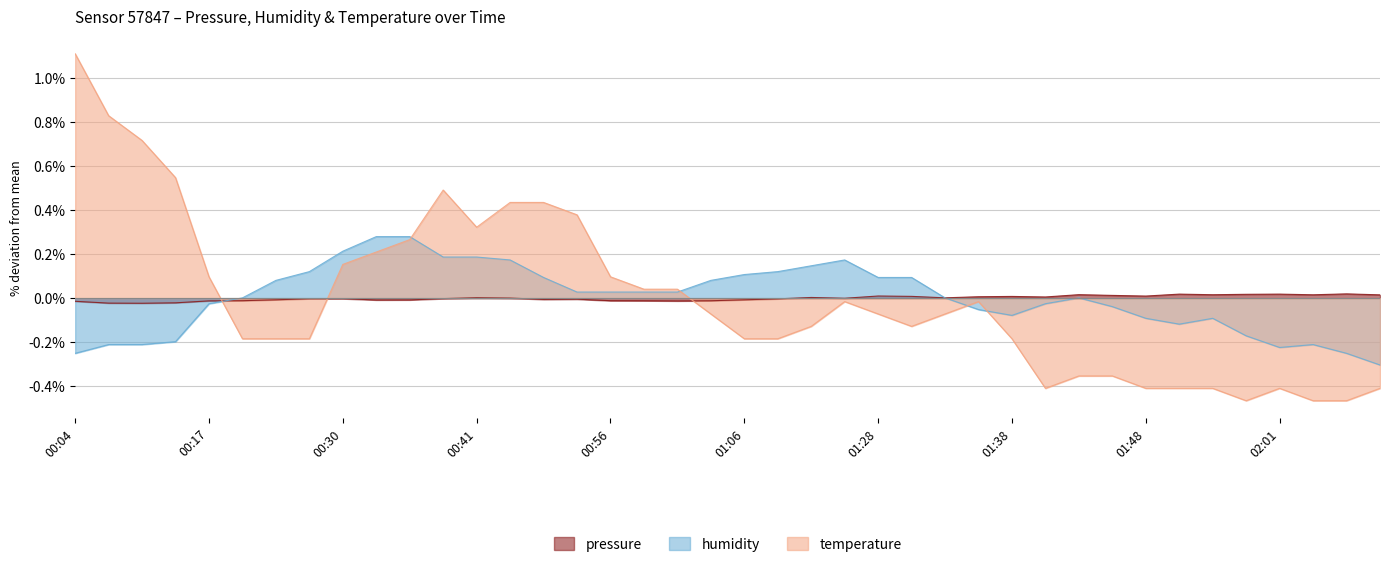

Is the value of humidity at 00:06 greater than the value of temperature at 02:01?

Yes